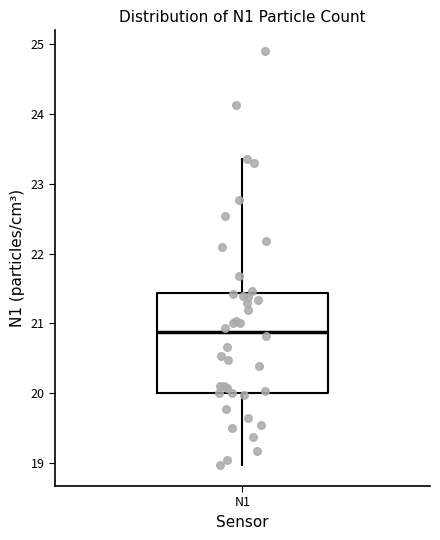

Where does the lower whisker of the box for N1 end on the y-axis? The values are not printed on the chart, so give them approximately, as read against the axis.

19.0